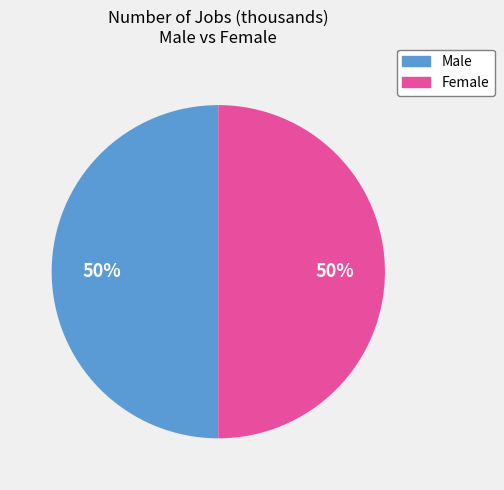

To the nearest percent, what is the average slice percentage?

50%